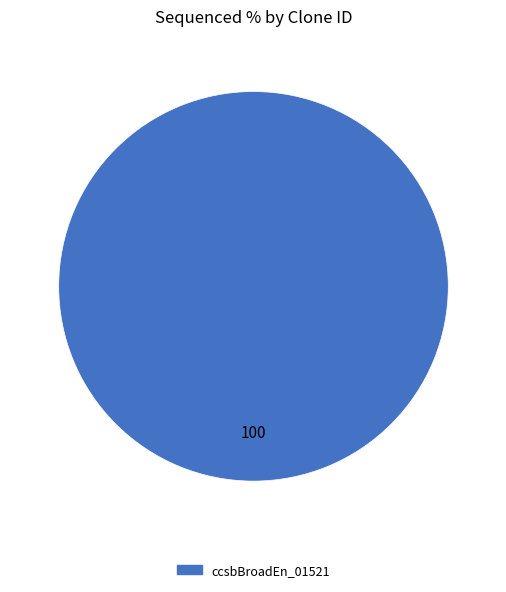

Is there a majority slice in this chart?

Yes